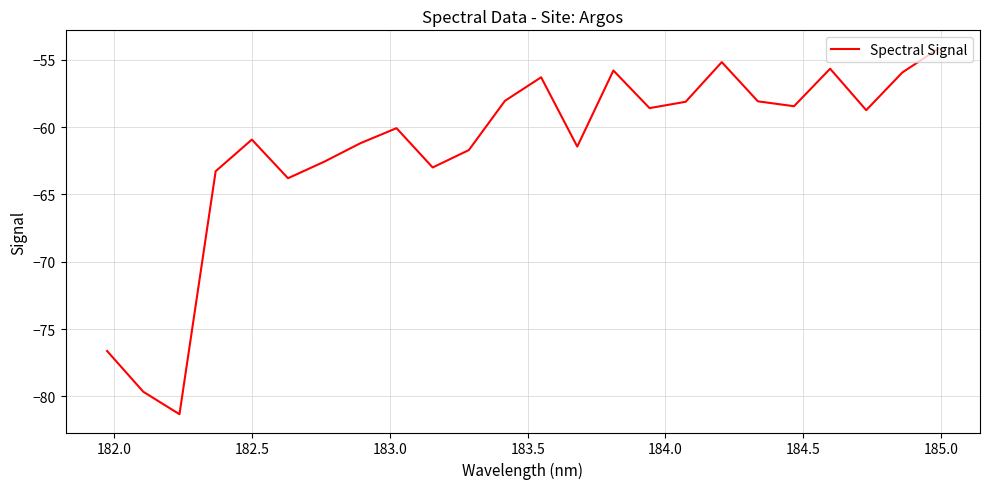

What is the minimum value shown in the chart?

-81.3